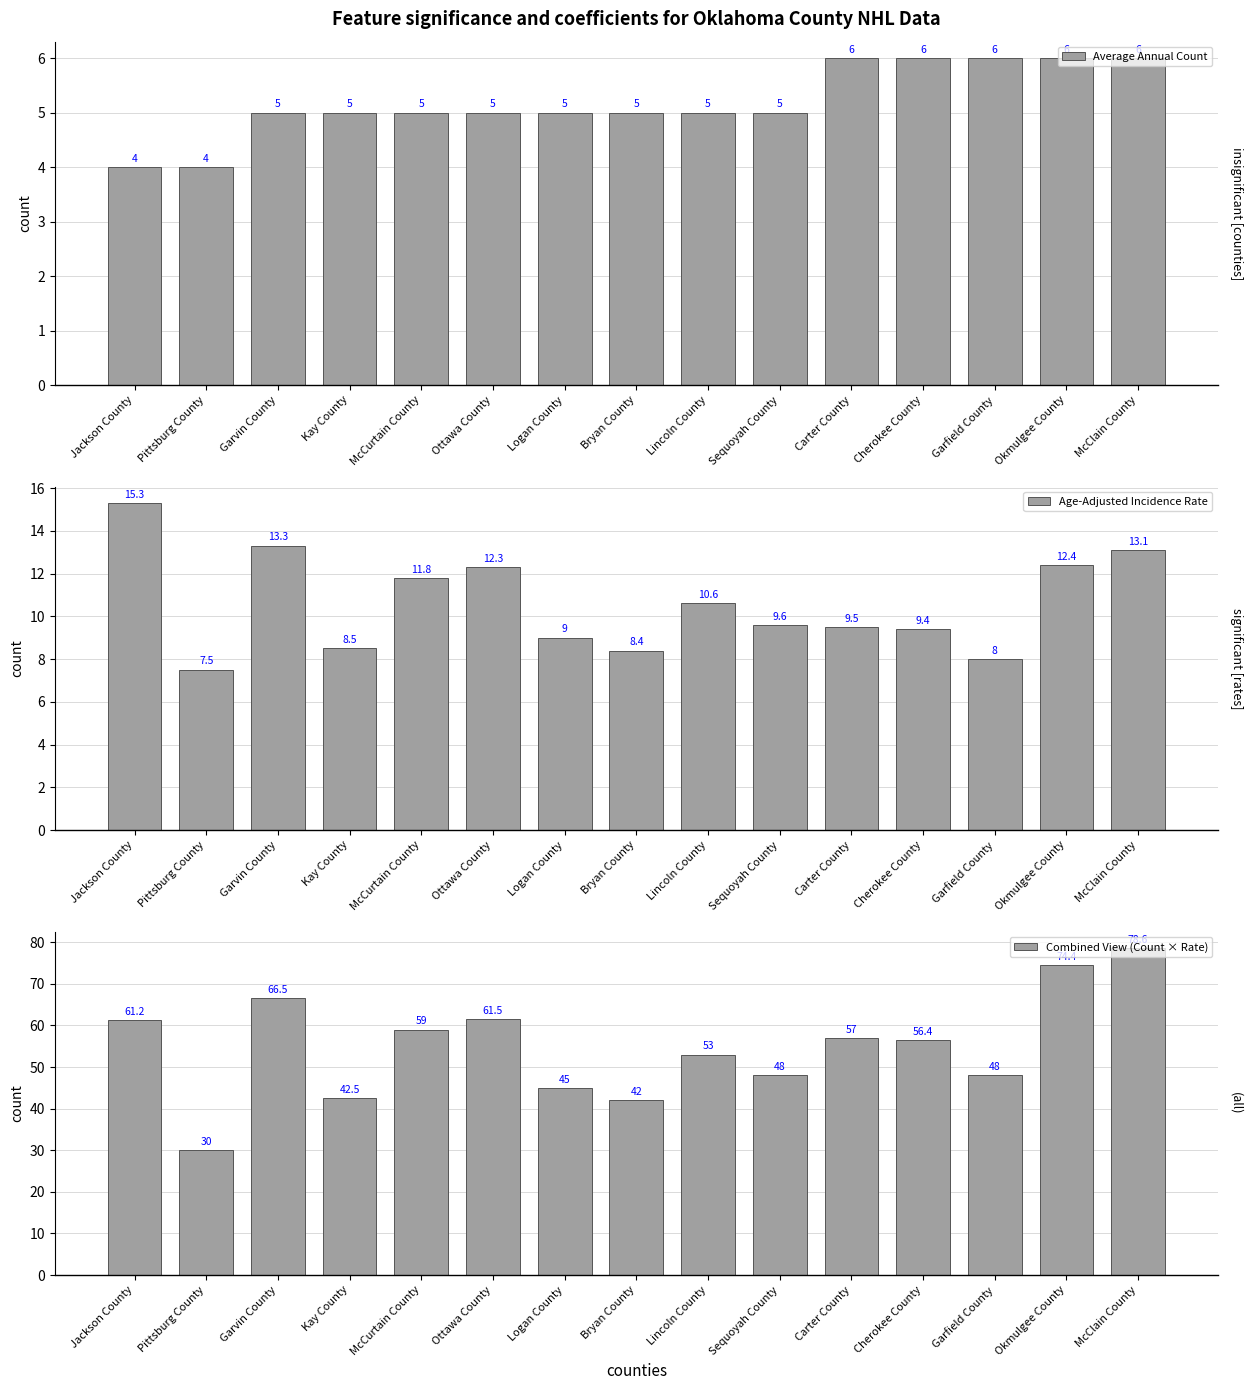

What position from the right is Okmulgee County?

2